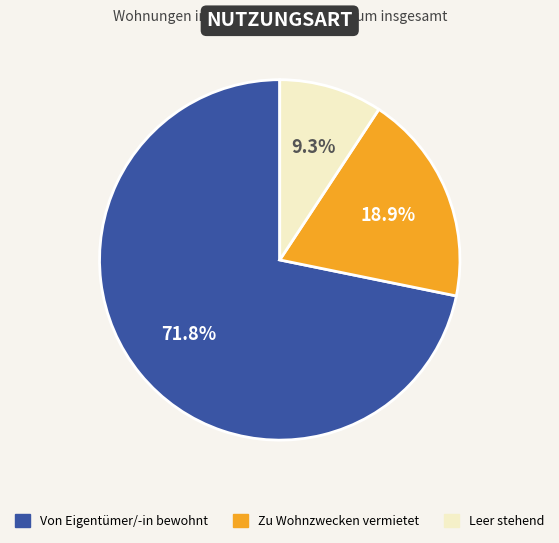

Which category accounts for the majority?

Von Eigentümer/-in bewohnt